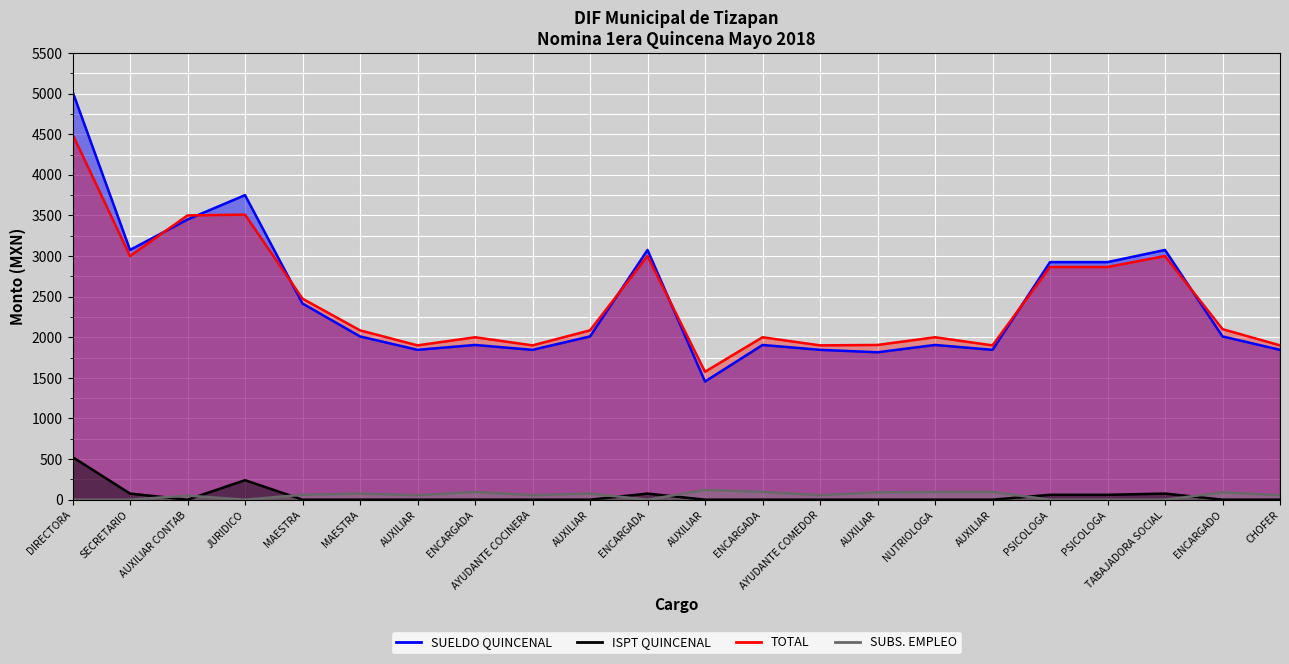

How many data points in TOTAL are less than 2085?

10